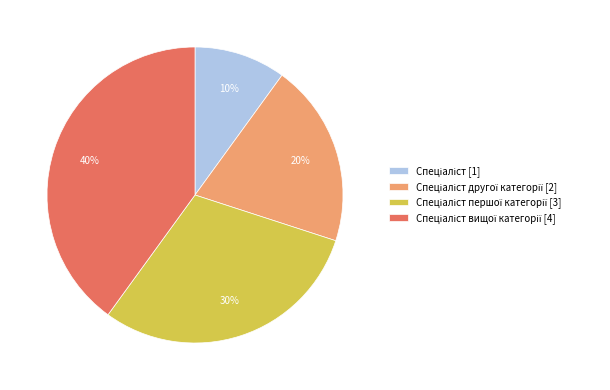

To the nearest percent, what is the average slice percentage?

25%